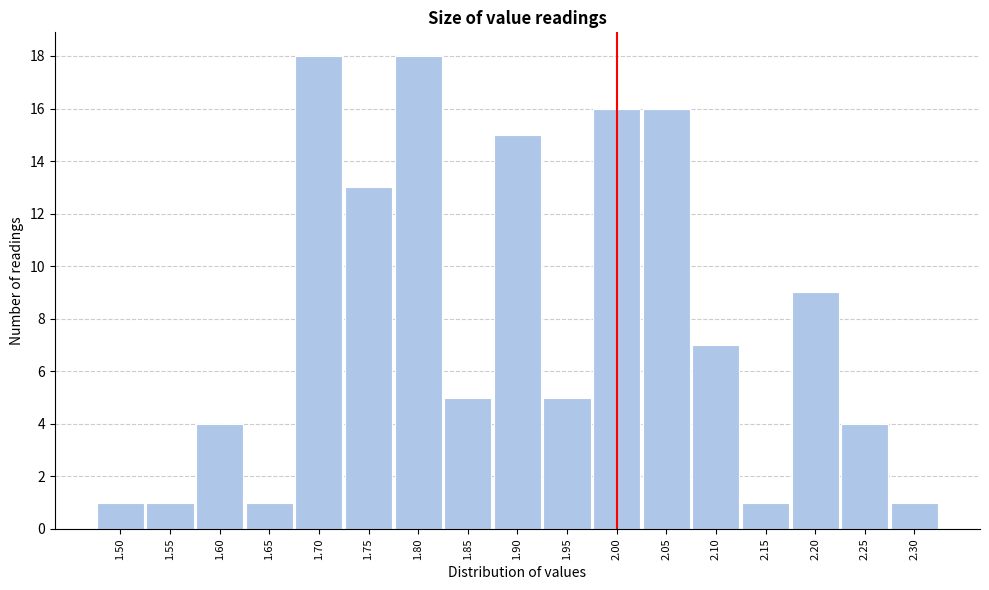

What is the height of the bar covering 1.925 to 1.975 on the x-axis? The values are not printed on the chart, so give them approximately, as read against the axis.

5